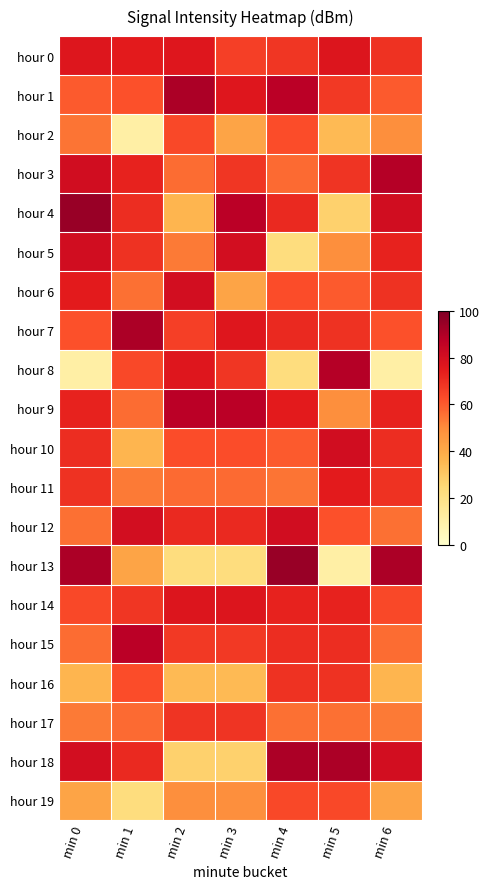

What is the total value across all series at min 3?

1231.3